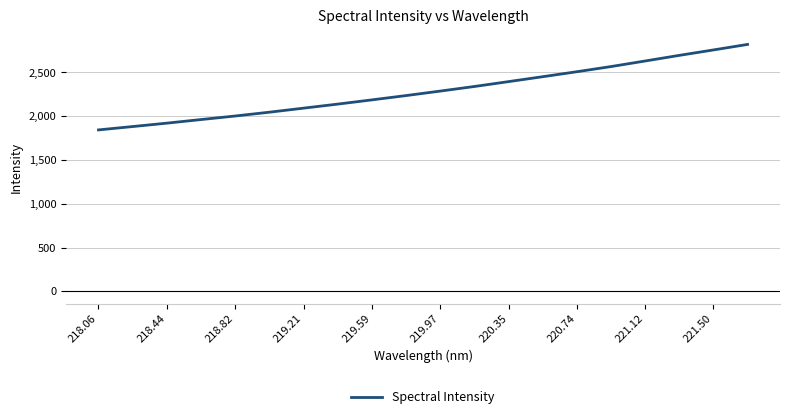

What is the smallest value displayed?

1843.7